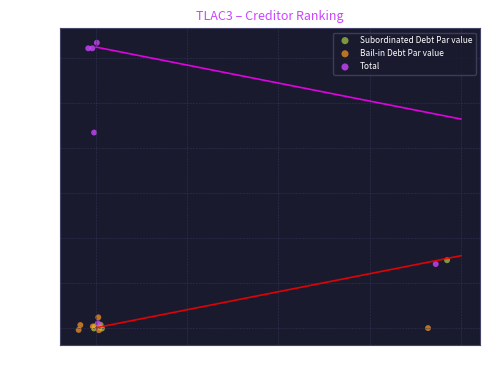

Which series has the largest Y range (max minus min)?

Total